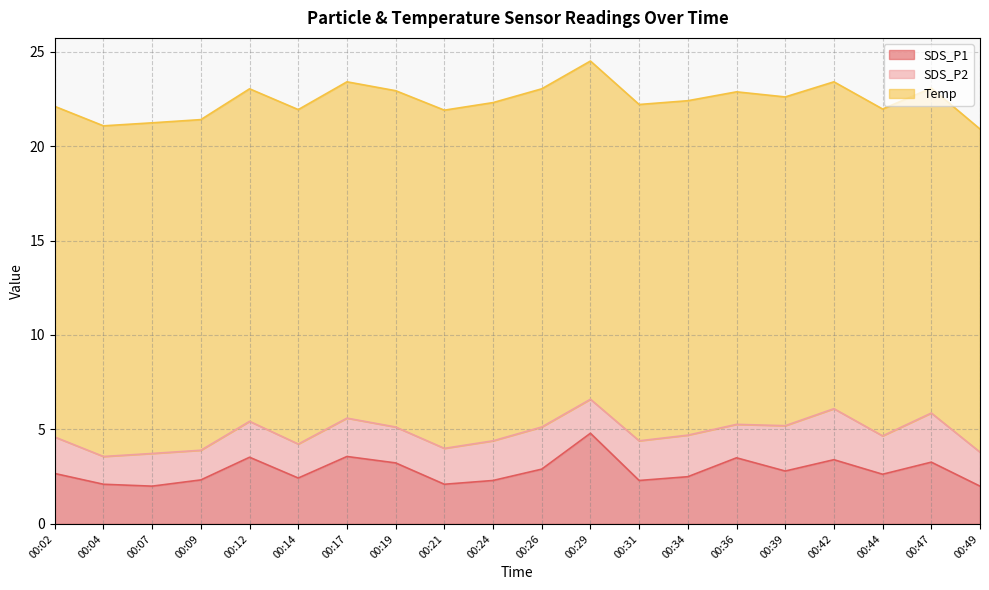

Where is the first local minimum for SDS_P2?

00:04